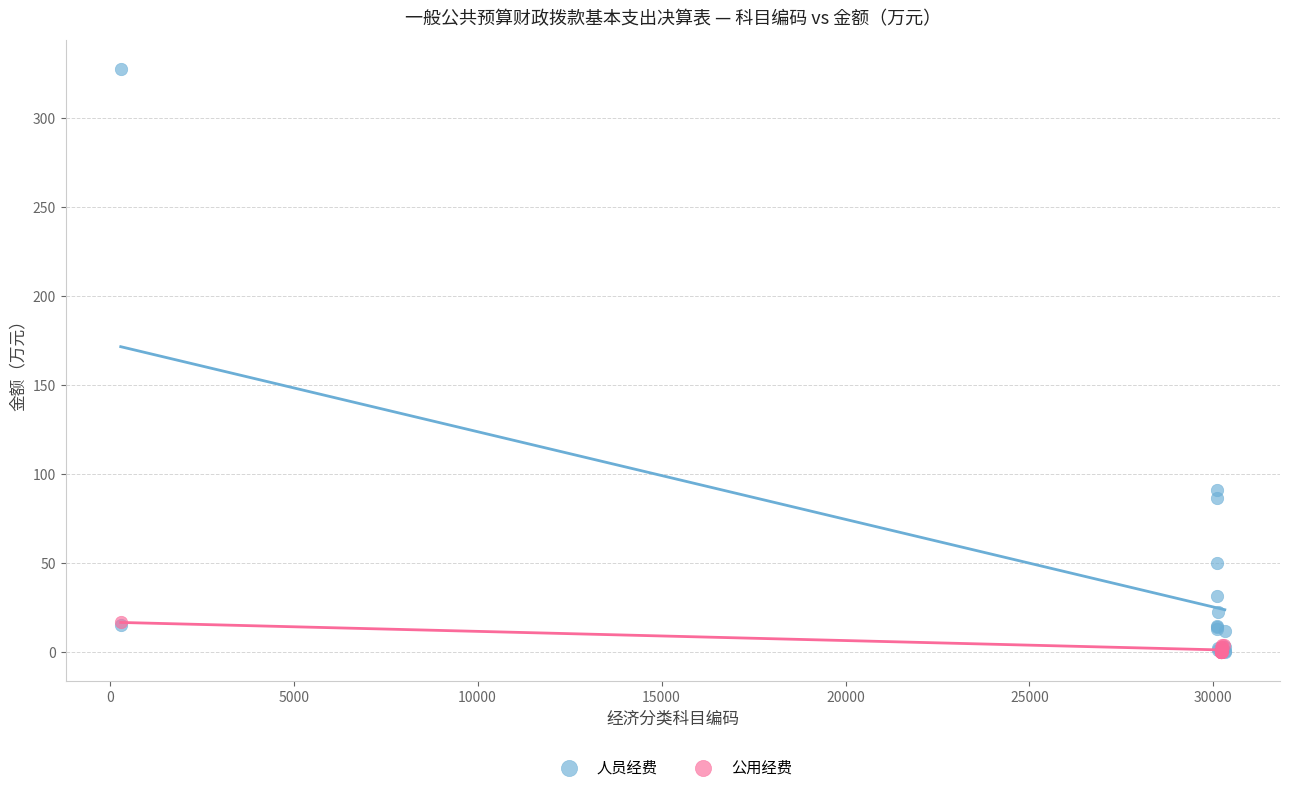

Which series has the widest spread of Y values?

人员经费